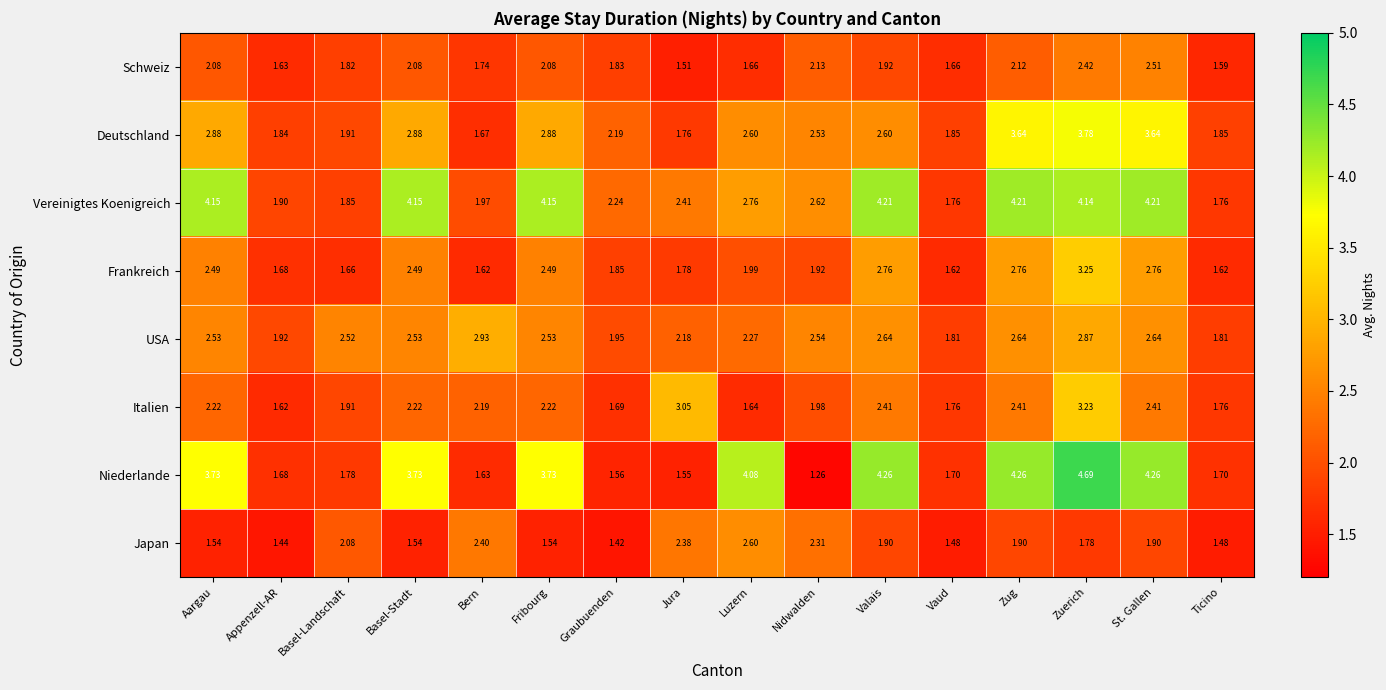

Which label corresponds to the largest value in the chart?

Zuerich